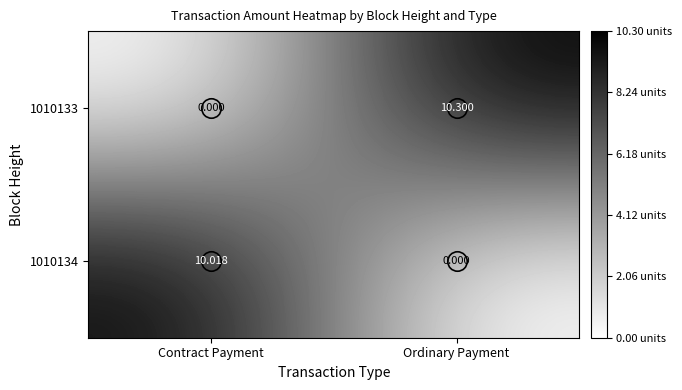

At how many categories does at least one series exceed 2?

2